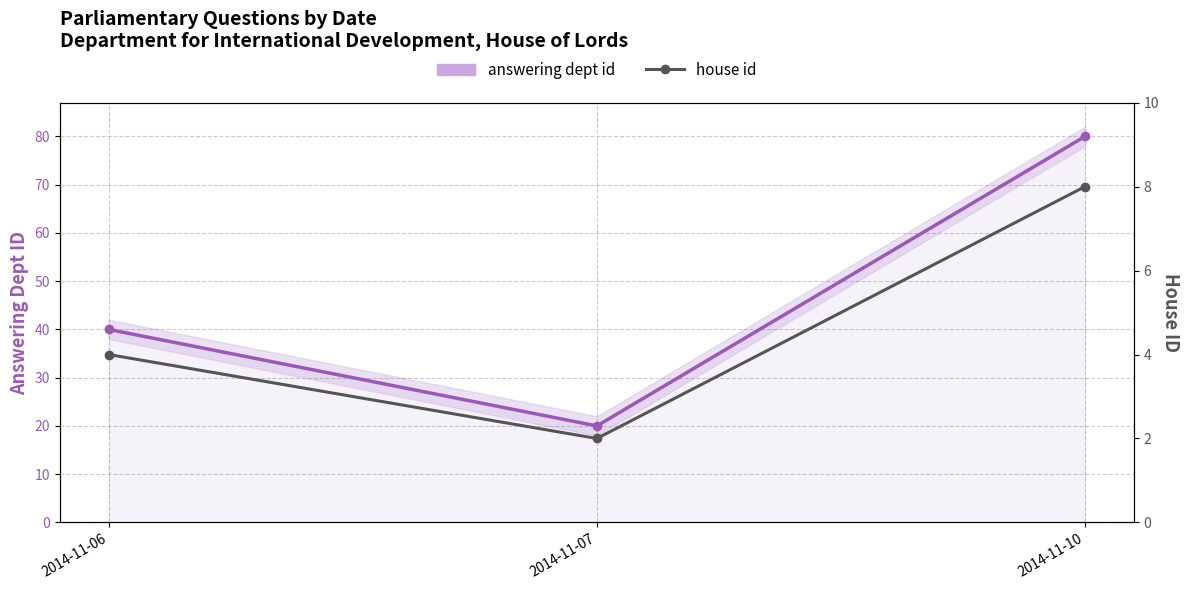

Count the house id values in the range 2 to 8.

3